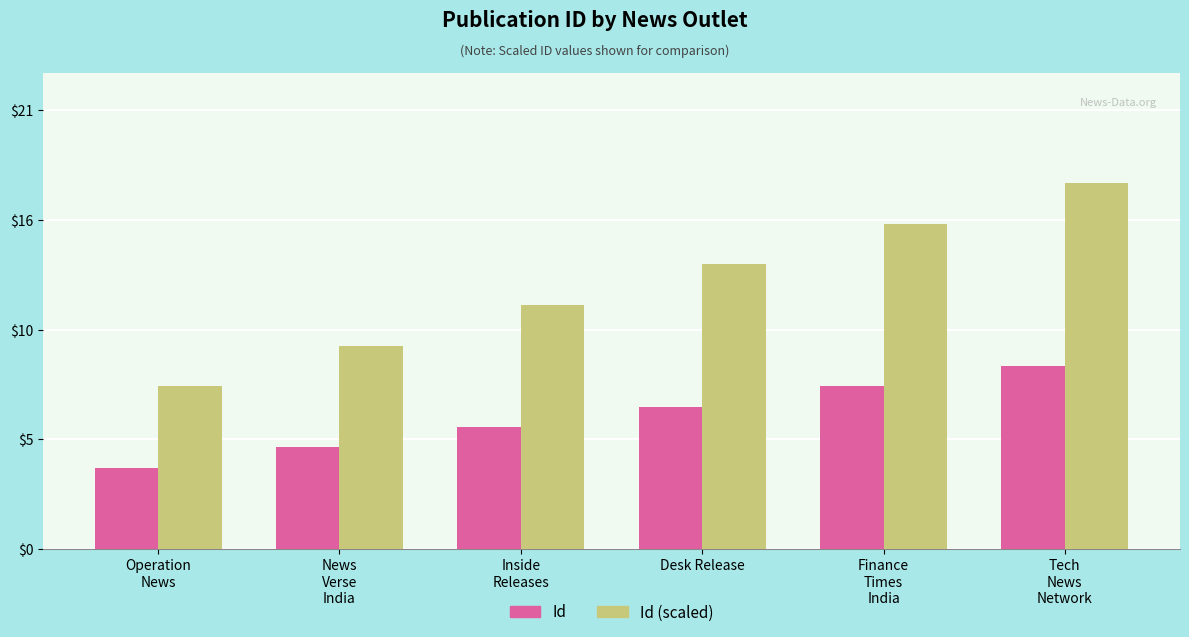

At how many categories does at least one series exceed 13?

3